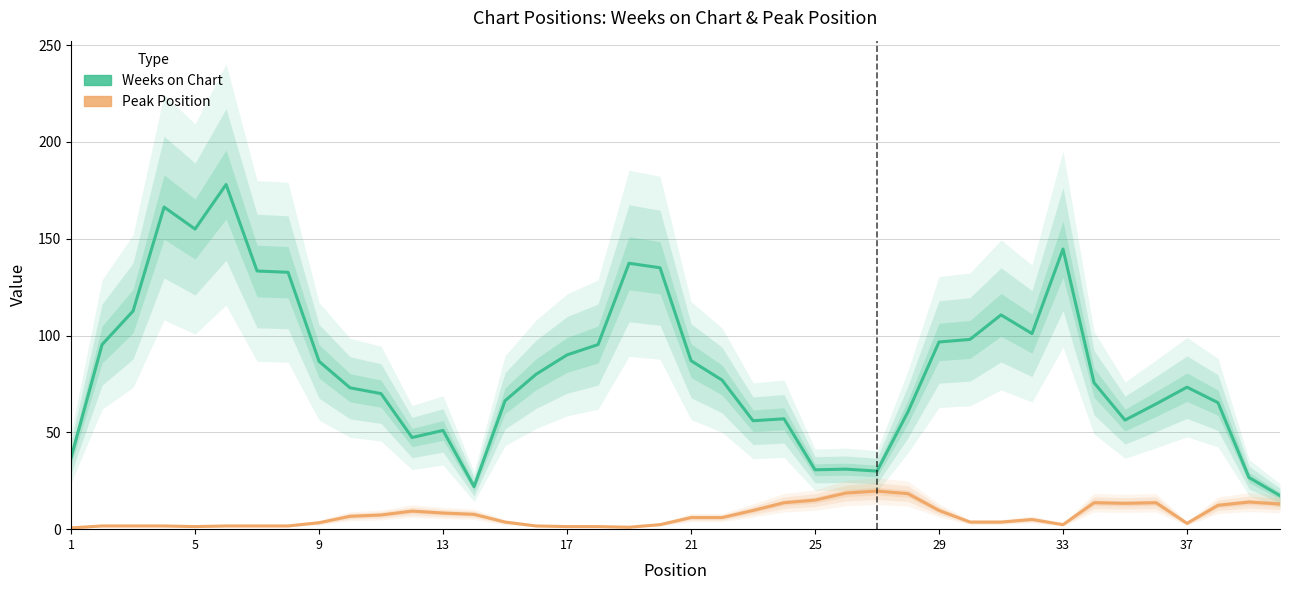

Rank the series at 5 from lowest to highest value.

Peak Position, Weeks on Chart